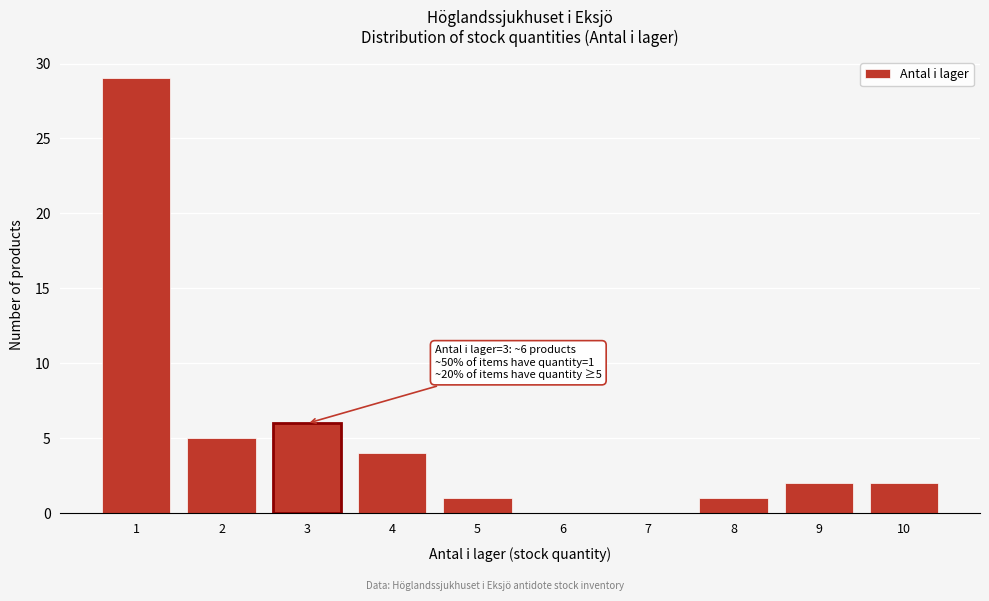

Reading left to right, extract all data points from this chart.

1=29	2=5	3=6	4=4	5=1	6=0	7=0	8=1	9=2	10=2